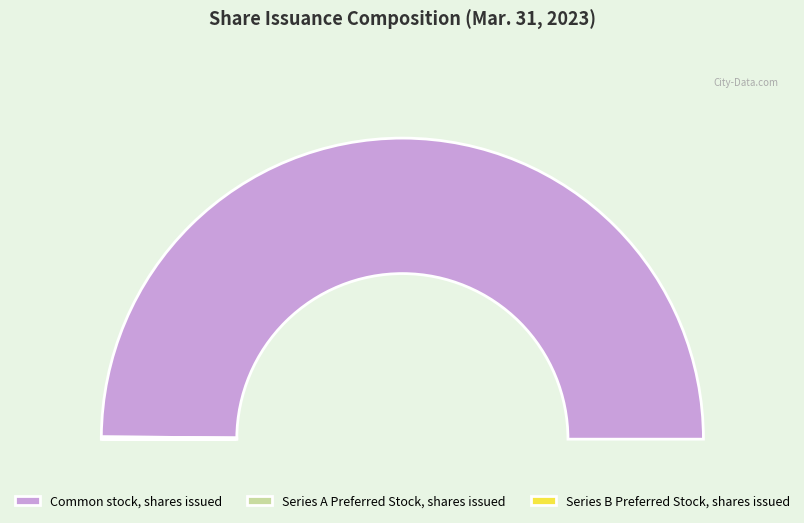

Which category has the smallest portion of the pie?

Series B Preferred Stock, shares issued